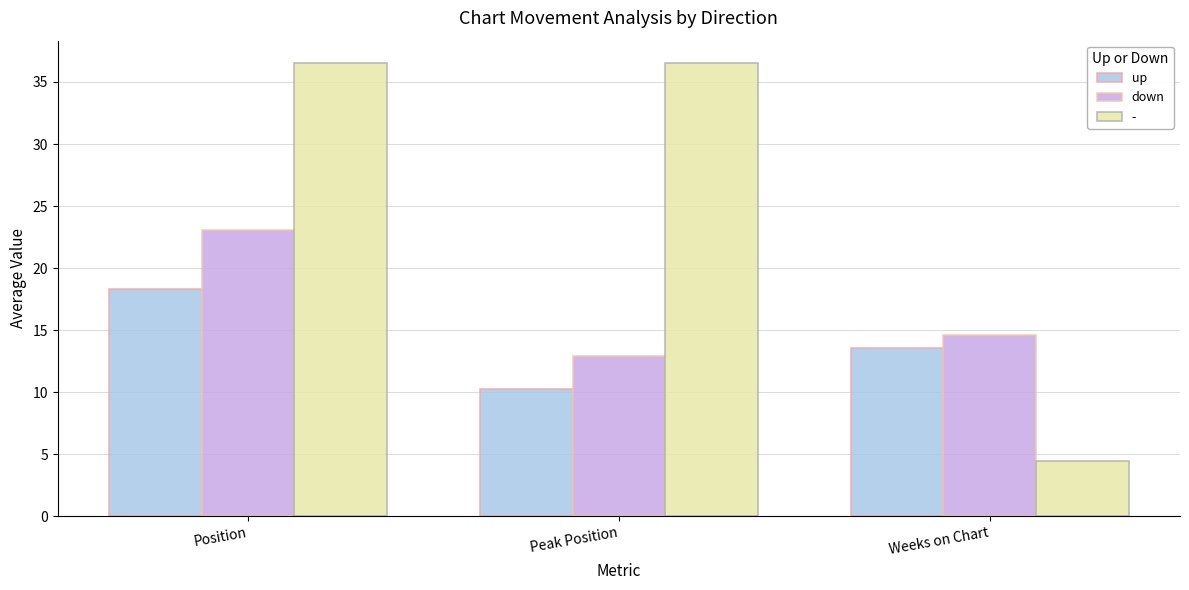

Does the chart contain stacked bars?

No